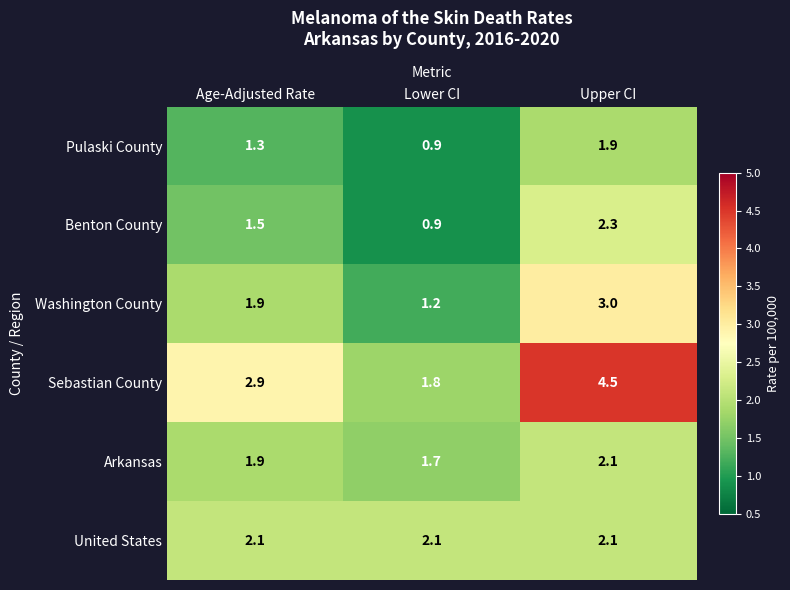

At how many categories does at least one series exceed 2?

3